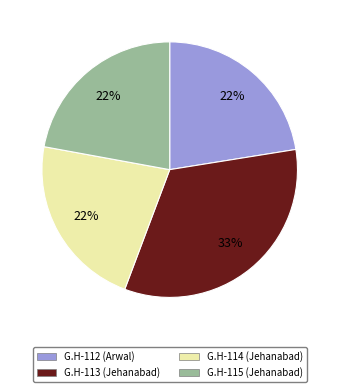

Is there a majority slice in this chart?

No